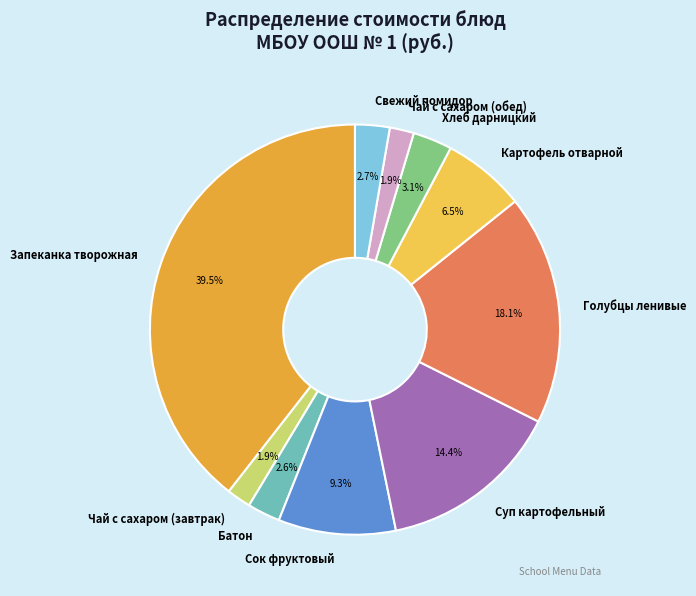

How many slices are in this pie chart?

10